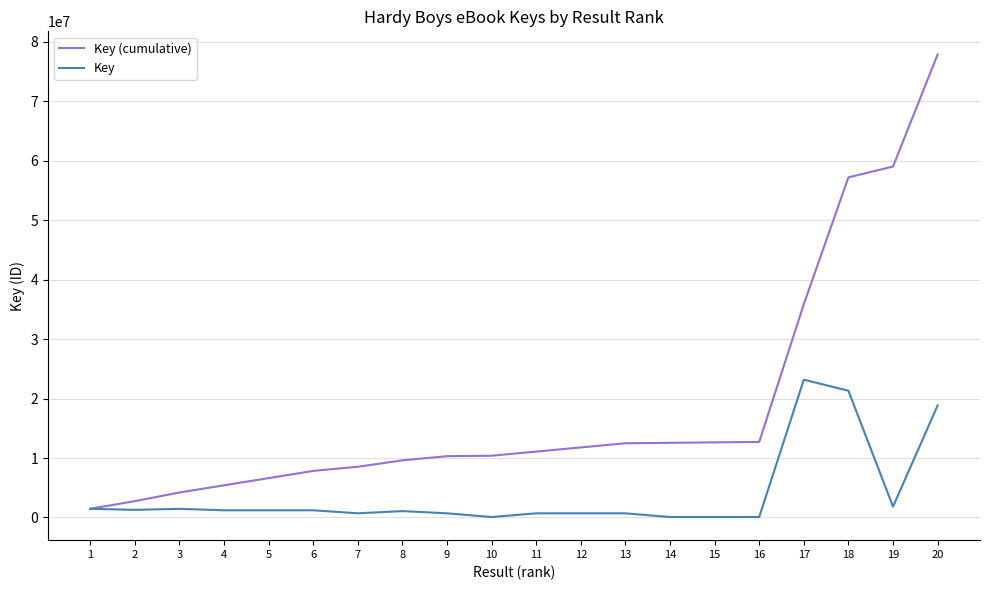

Rank the series by their average value, from highest to lowest.

Key (cumulative), Key